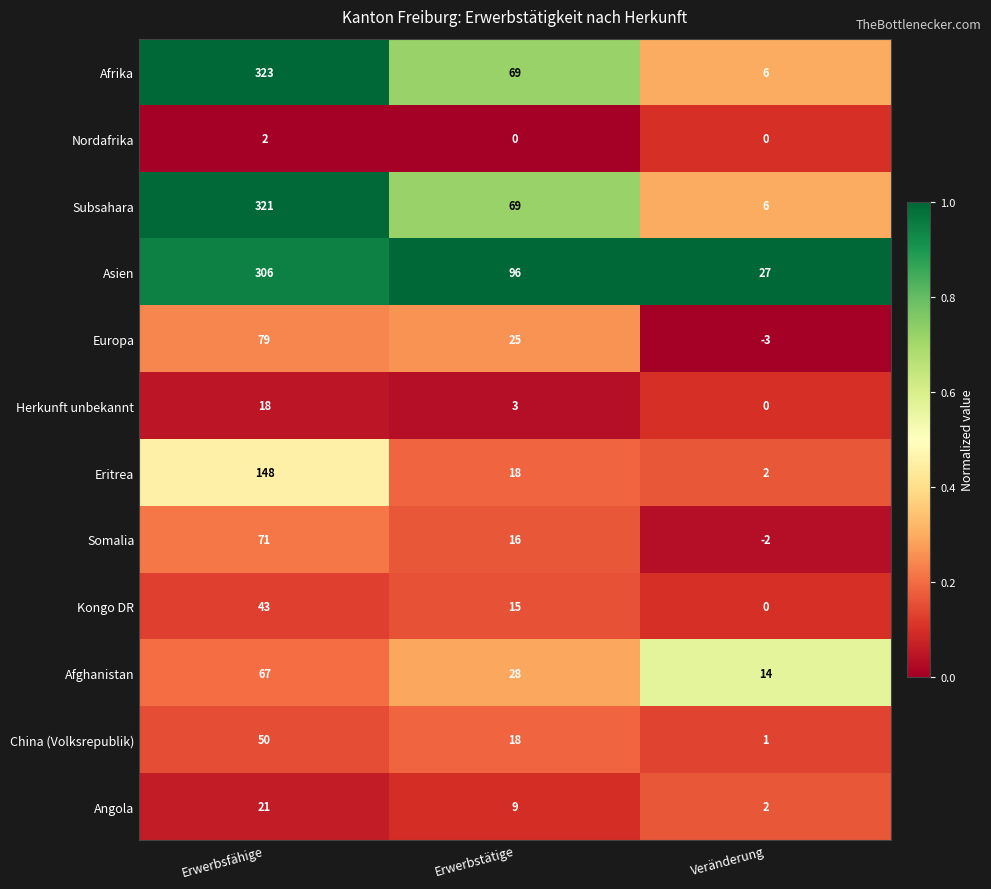

Which series has the widest spread of values?

Afrika